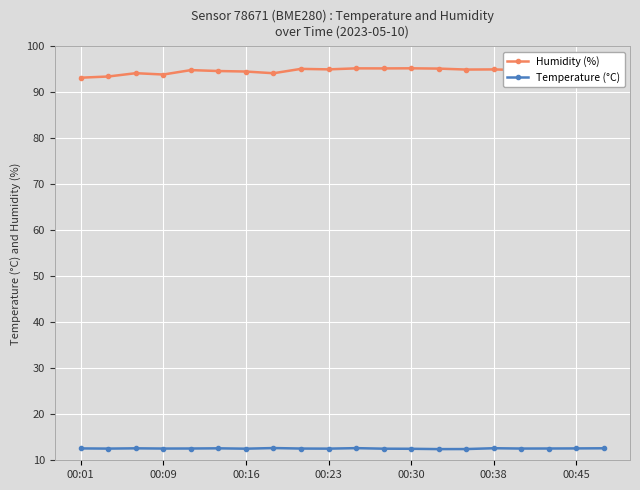

True or false: Temperature (°C) has a value of 21.2 at 00:30.

False